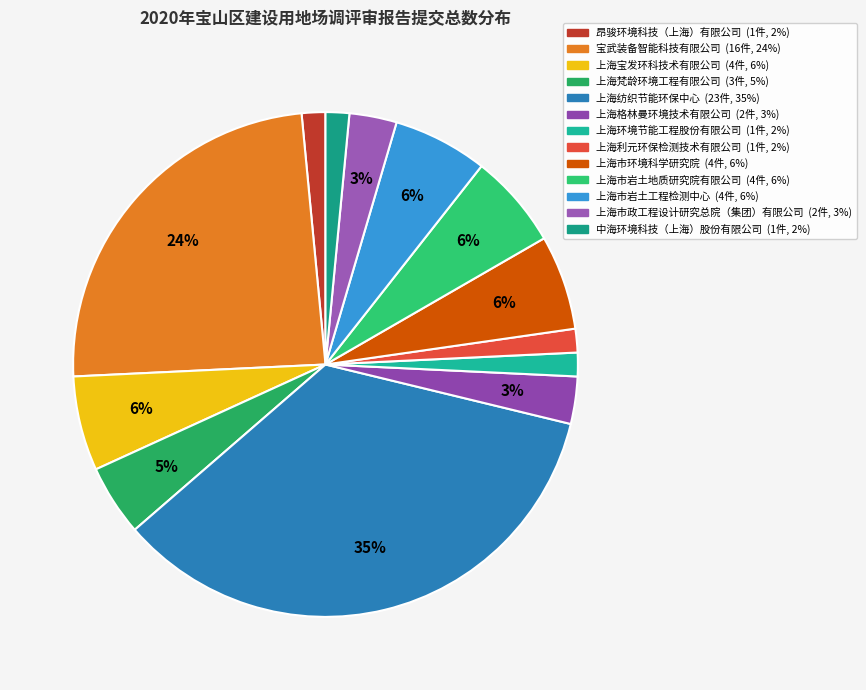

To the nearest percent, what is the average slice percentage?

8%